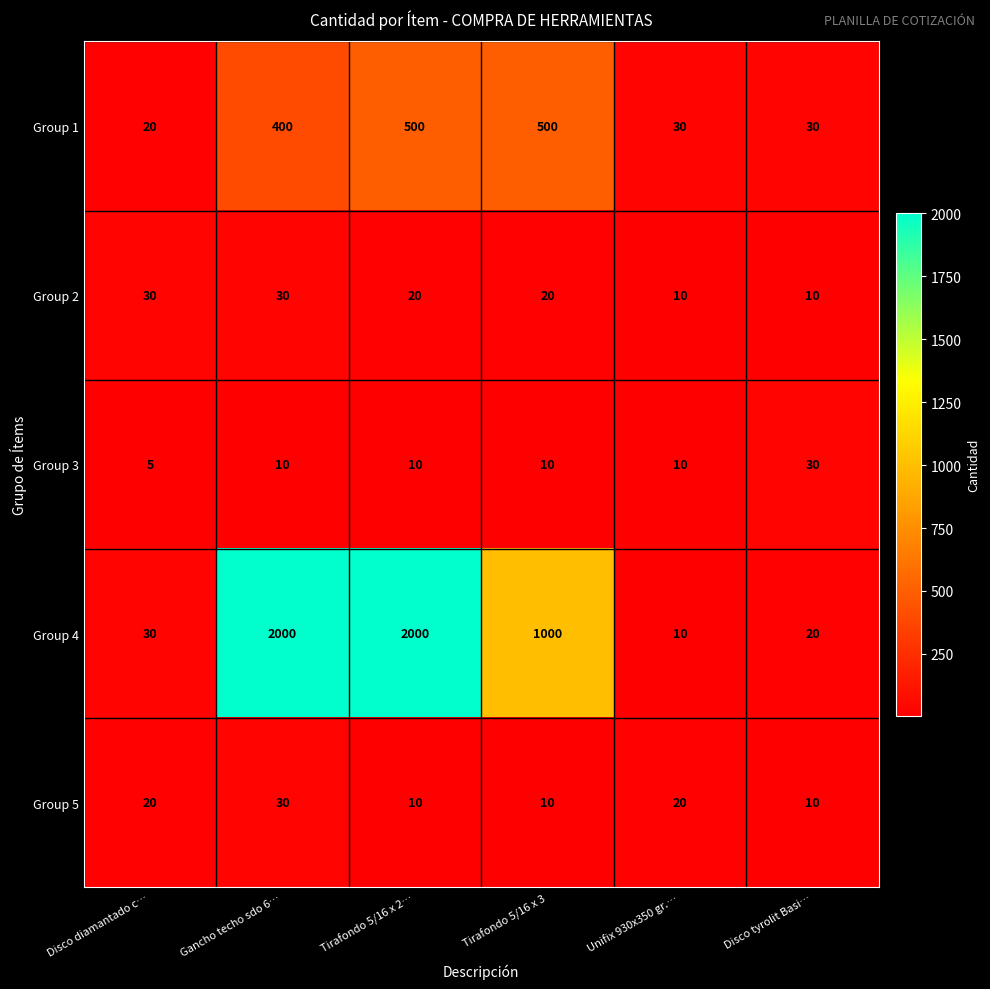

Reading left to right, transcribe all the data shown in this chart.

Group 1: Disco diamantado c…=20	Gancho techo sdo 6…=400	Tirafondo 5/16 x 2…=500	Tirafondo 5/16 x 3=500	Unifix 930x350 gr.…=30	Disco tyrolit Basi…=30
Group 2: Disco diamantado c…=30	Gancho techo sdo 6…=30	Tirafondo 5/16 x 2…=20	Tirafondo 5/16 x 3=20	Unifix 930x350 gr.…=10	Disco tyrolit Basi…=10
Group 3: Disco diamantado c…=5	Gancho techo sdo 6…=10	Tirafondo 5/16 x 2…=10	Tirafondo 5/16 x 3=10	Unifix 930x350 gr.…=10	Disco tyrolit Basi…=30
Group 4: Disco diamantado c…=30	Gancho techo sdo 6…=2000	Tirafondo 5/16 x 2…=2000	Tirafondo 5/16 x 3=1000	Unifix 930x350 gr.…=10	Disco tyrolit Basi…=20
Group 5: Disco diamantado c…=20	Gancho techo sdo 6…=30	Tirafondo 5/16 x 2…=10	Tirafondo 5/16 x 3=10	Unifix 930x350 gr.…=20	Disco tyrolit Basi…=10